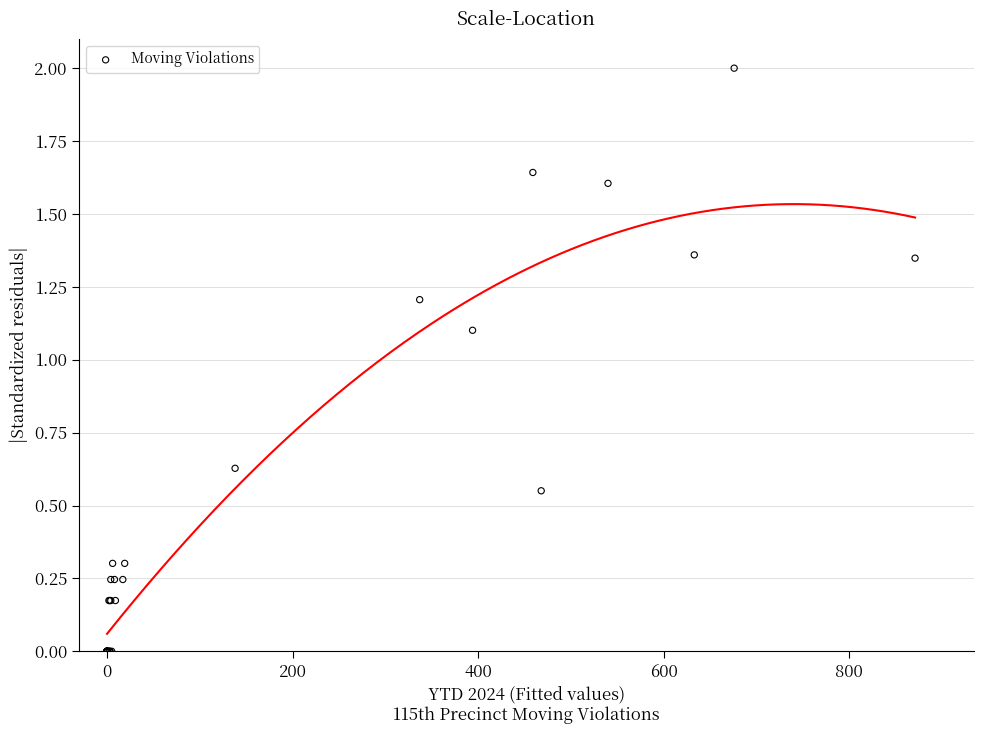

What Y value in the scatter plot is closest to 1?

1.1